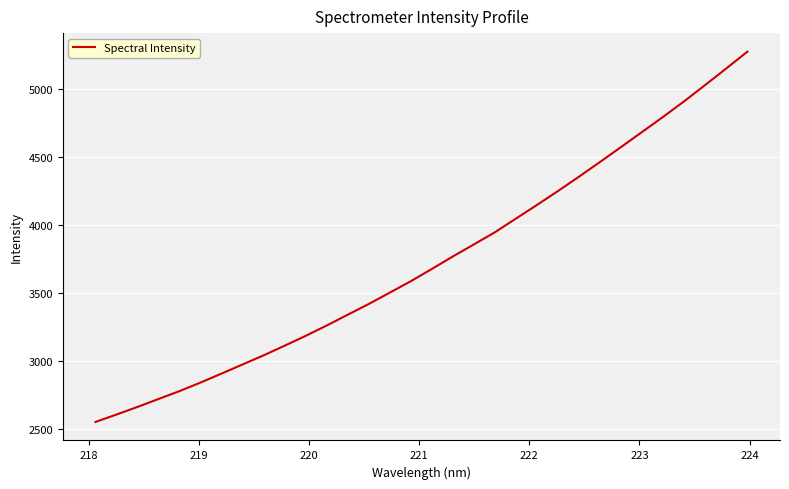

What is the difference between the maximum and minimum values?

2723.5